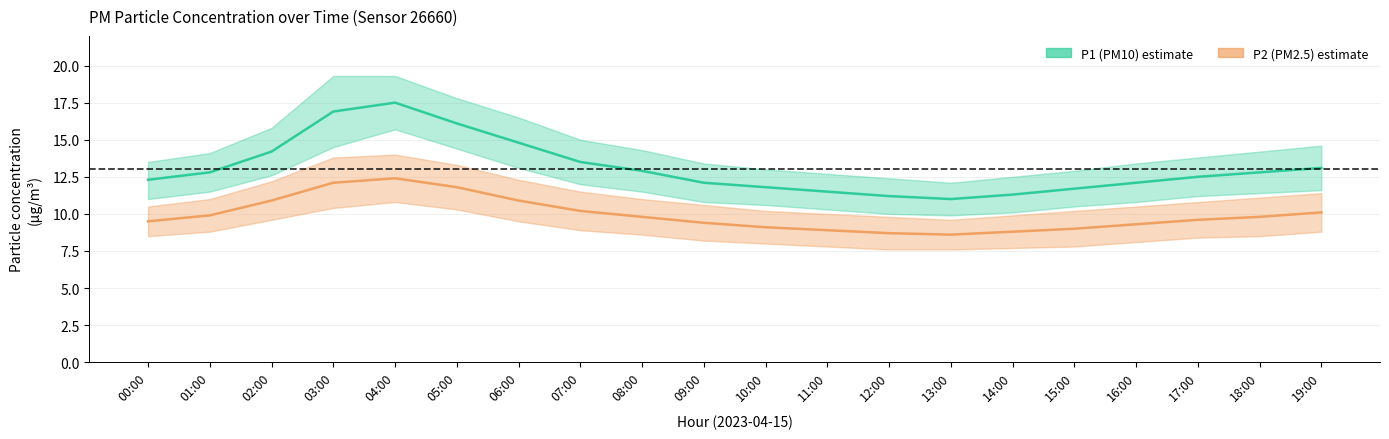

What is the sum of the P2 (PM2.5) values at 09:00 and 06:00?

20.3